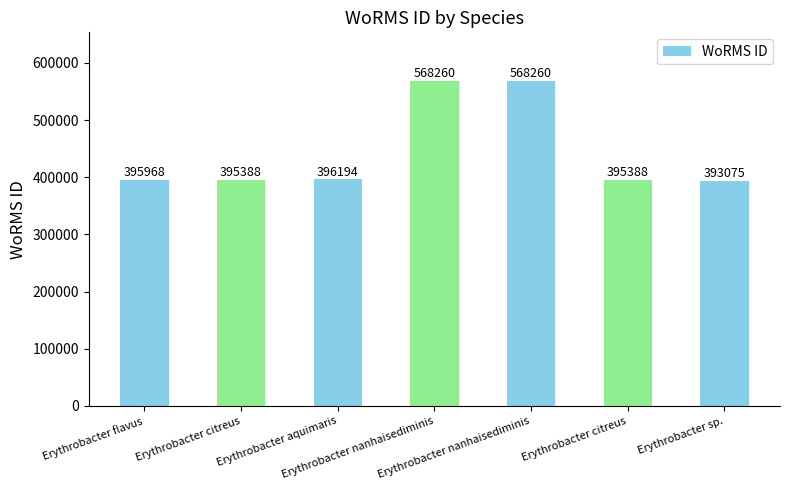

What is the value of the 7th bar from the left?

393075